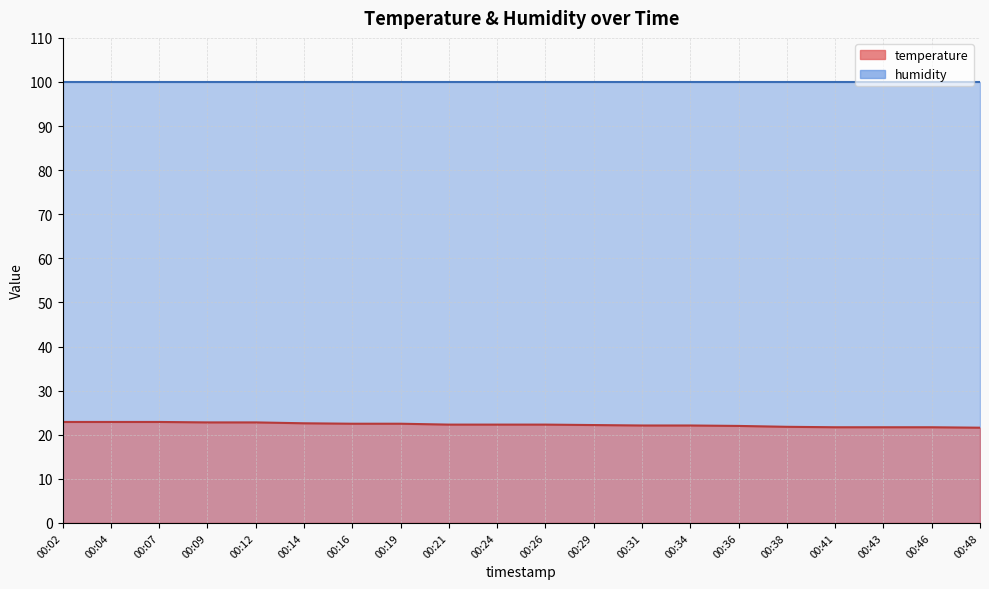

List the labels in order of value, largest first.

00:02, 00:04, 00:07, 00:09, 00:12, 00:14, 00:16, 00:19, 00:21, 00:24, 00:26, 00:29, 00:31, 00:34, 00:36, 00:38, 00:41, 00:43, 00:46, 00:48